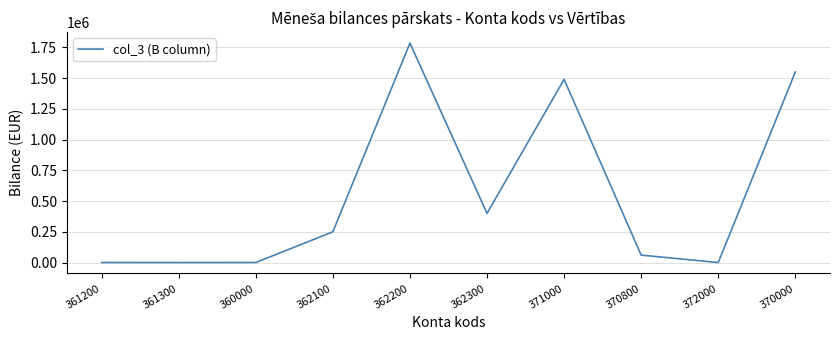

What is the change in value from 371000 to 370000?

+60255